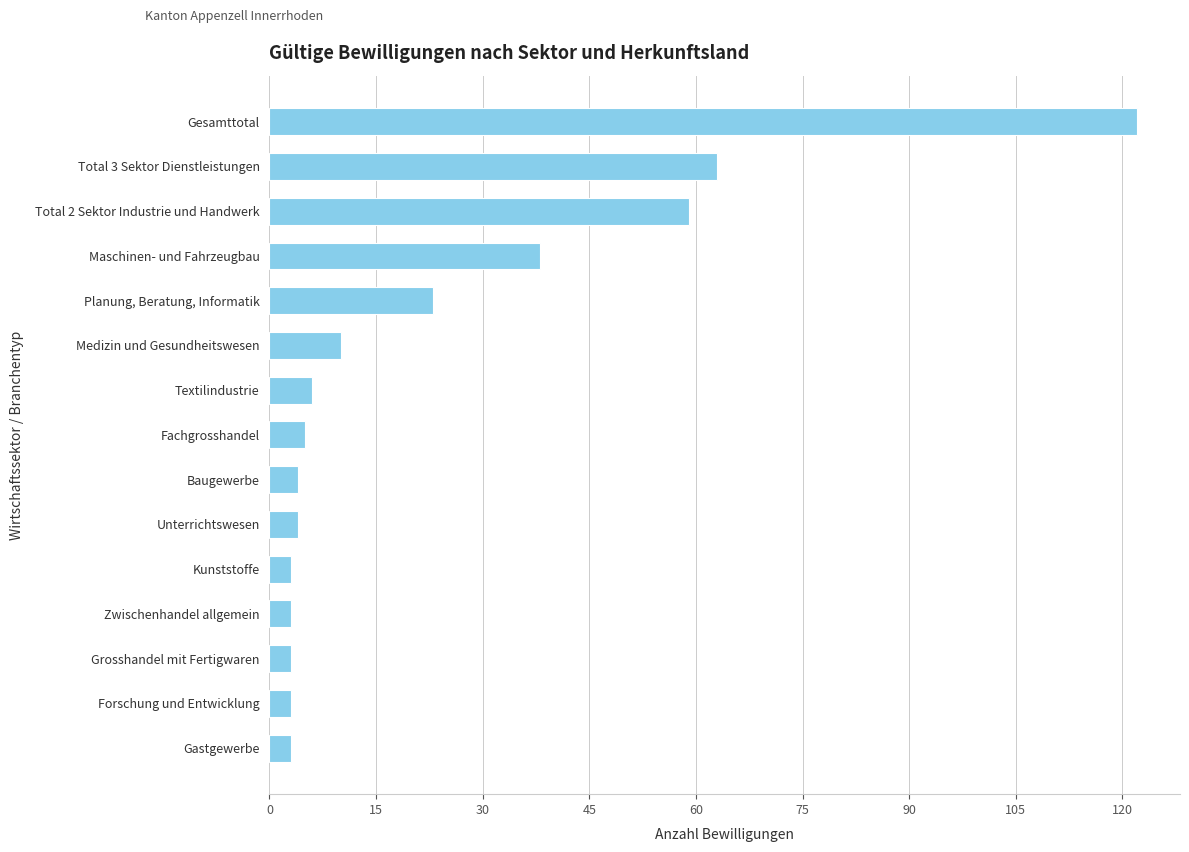

Which has a higher value, Forschung und Entwicklung or Planung, Beratung, Informatik?

Planung, Beratung, Informatik